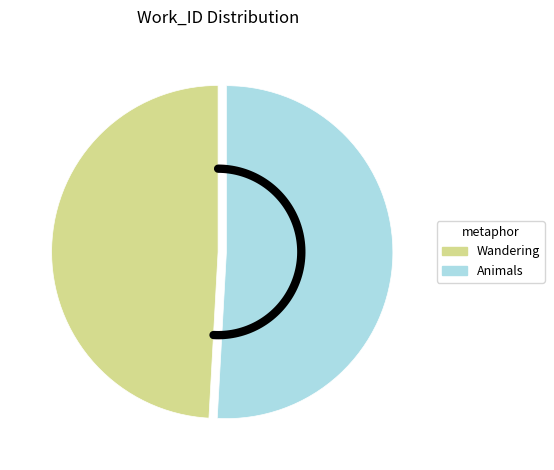

How many slices are in this pie chart?

2